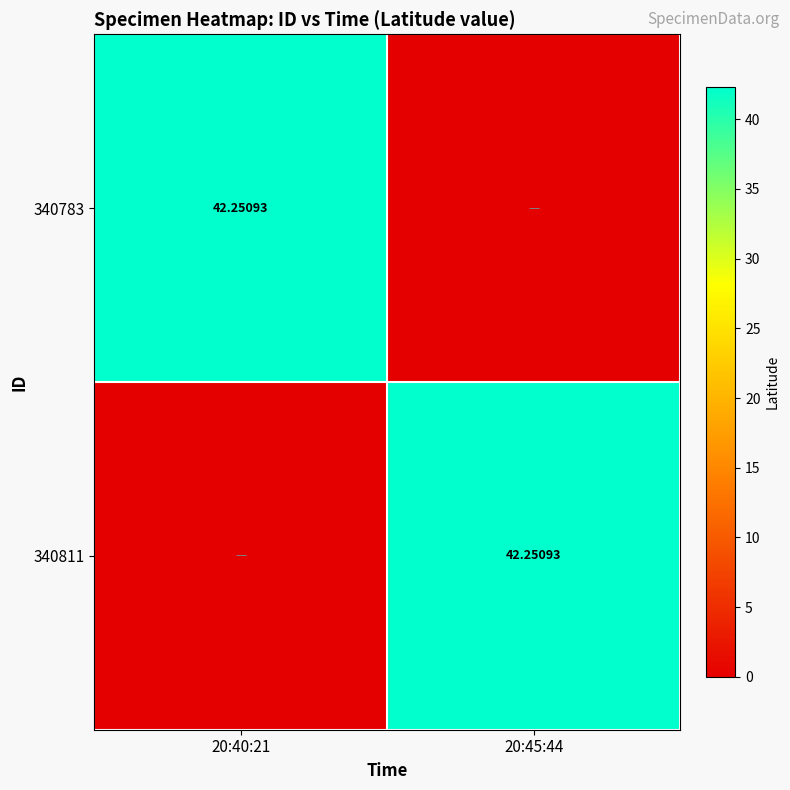

What is the maximum value for 340811?

42.3